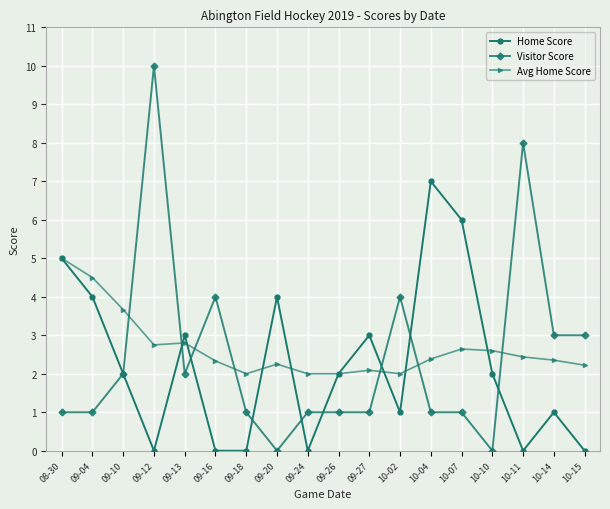

How many series are shown in this chart?

3